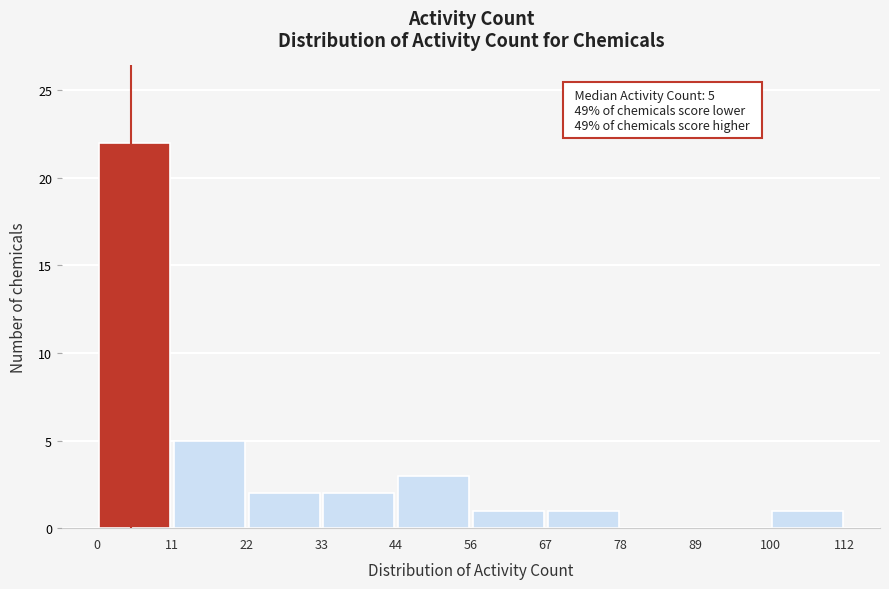

Over which range of the x-axis is the bar tallest?

0 to 11